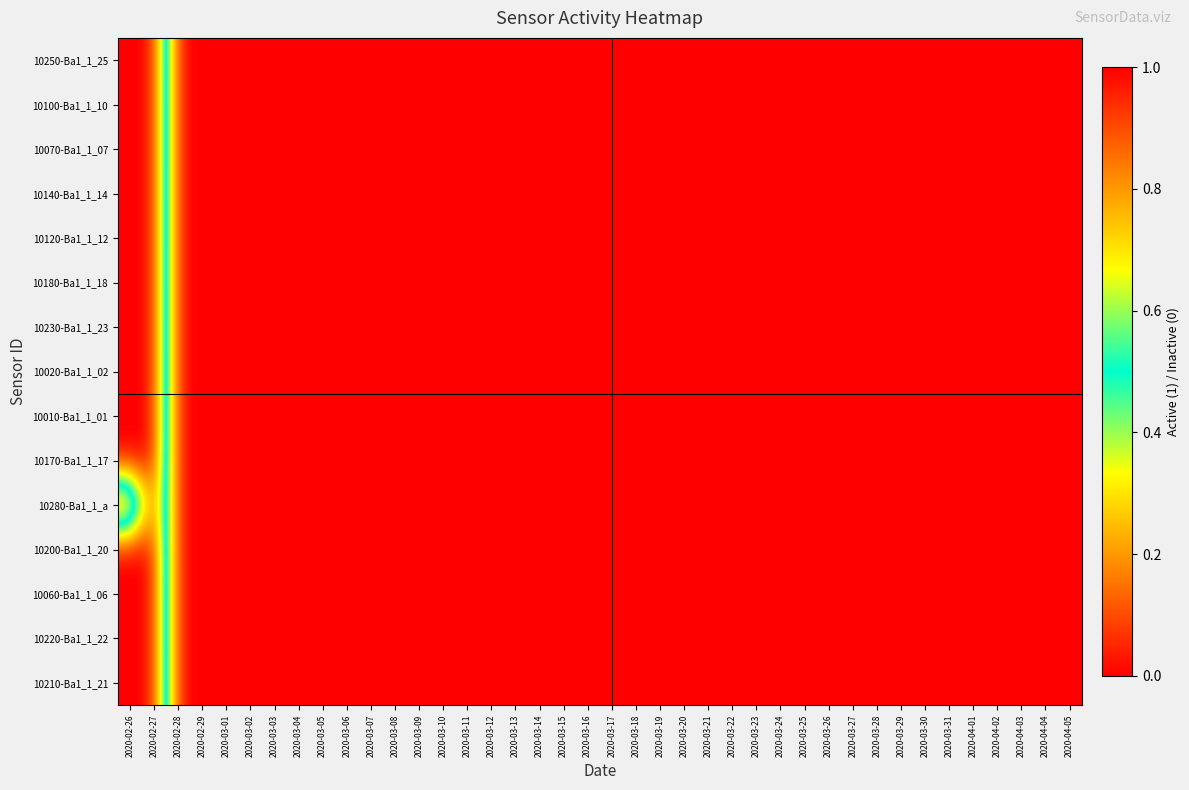

Between 2020-02-29 and 2020-02-27, which is larger?

2020-02-27